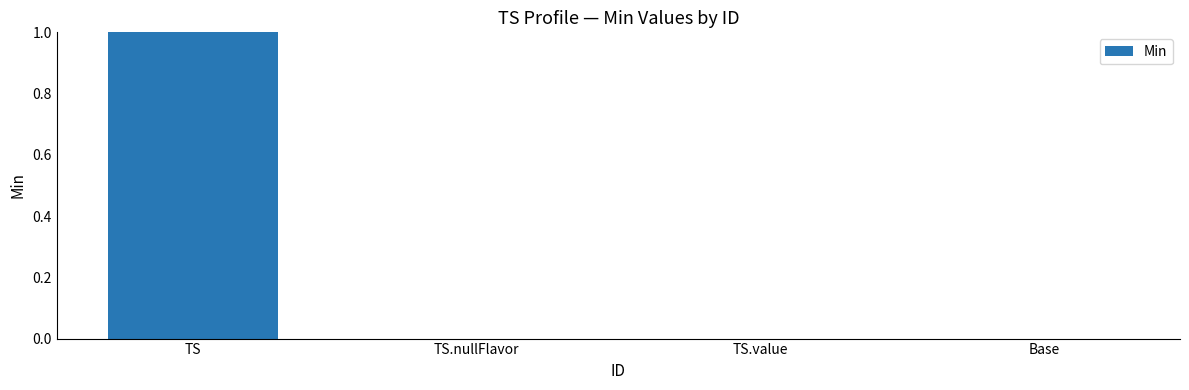

Is it true that the value at Base is 0?

True